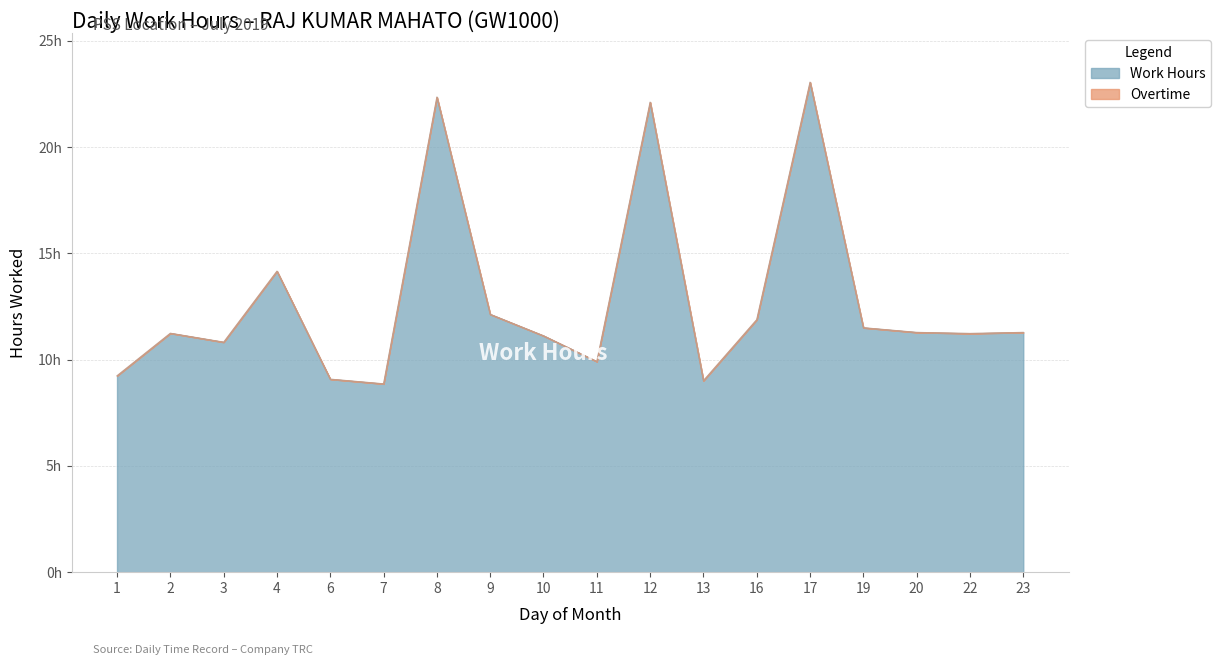

What is the value of the 6th point from the left?

8.9